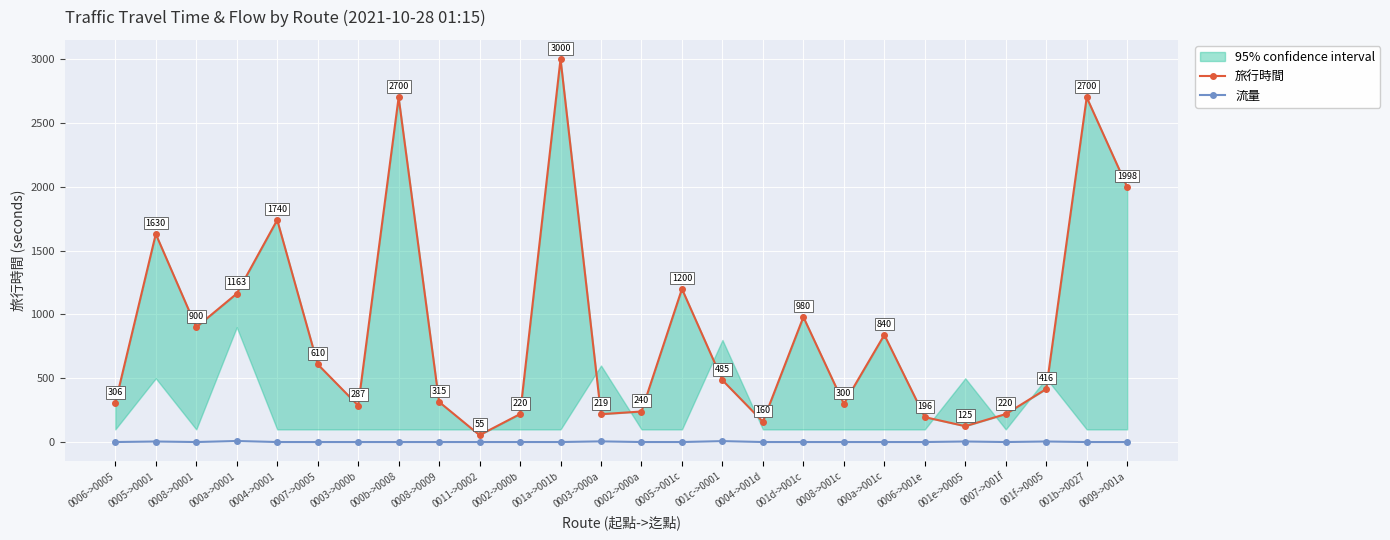

How many values in the 旅行時間 series exceed 485?

12